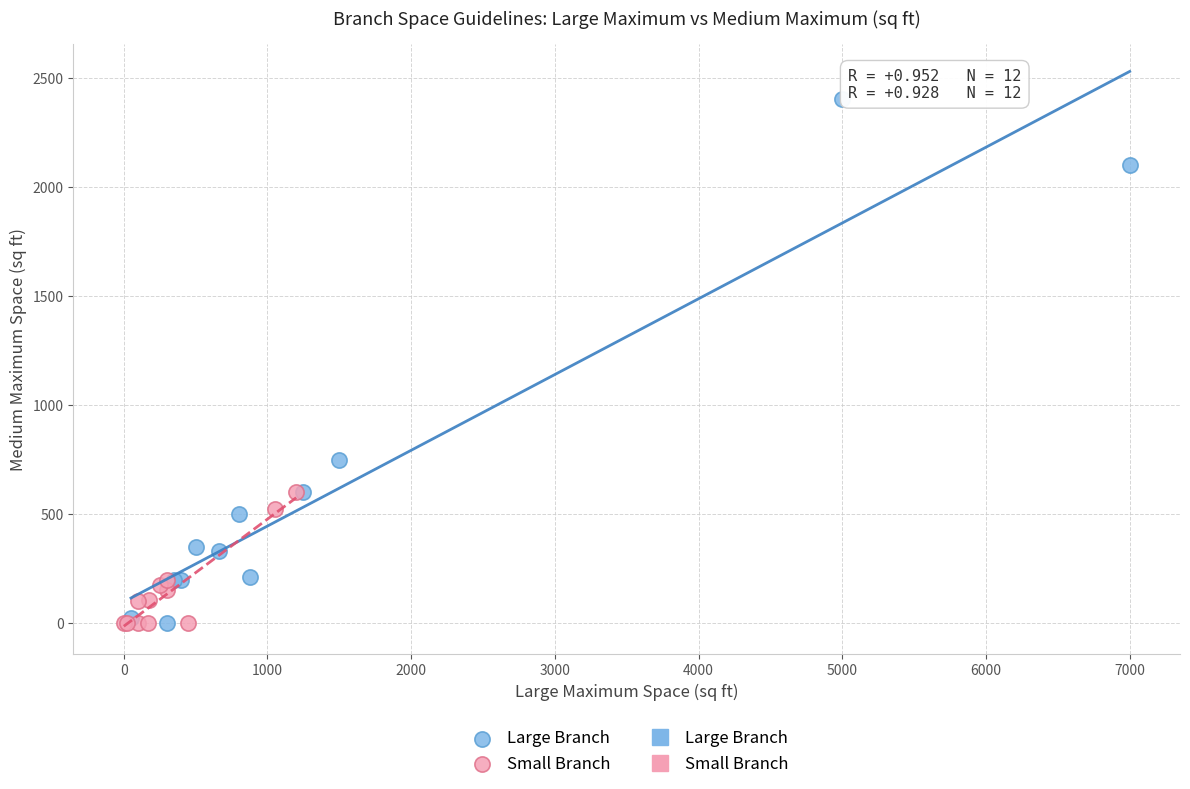

Which series contains the highest Y value?

Large Branch